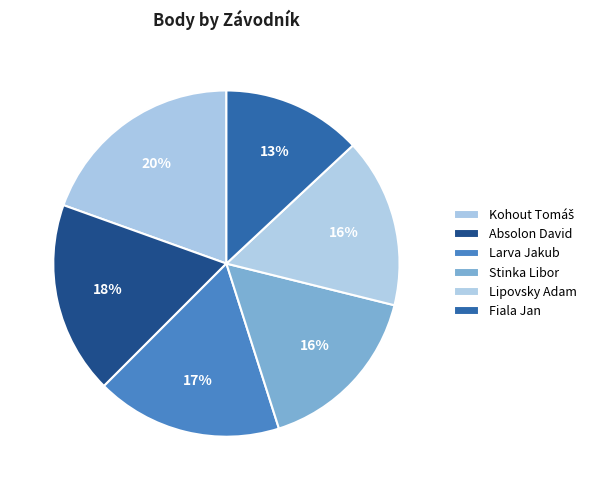

Which slice is the smallest?

Fiala Jan